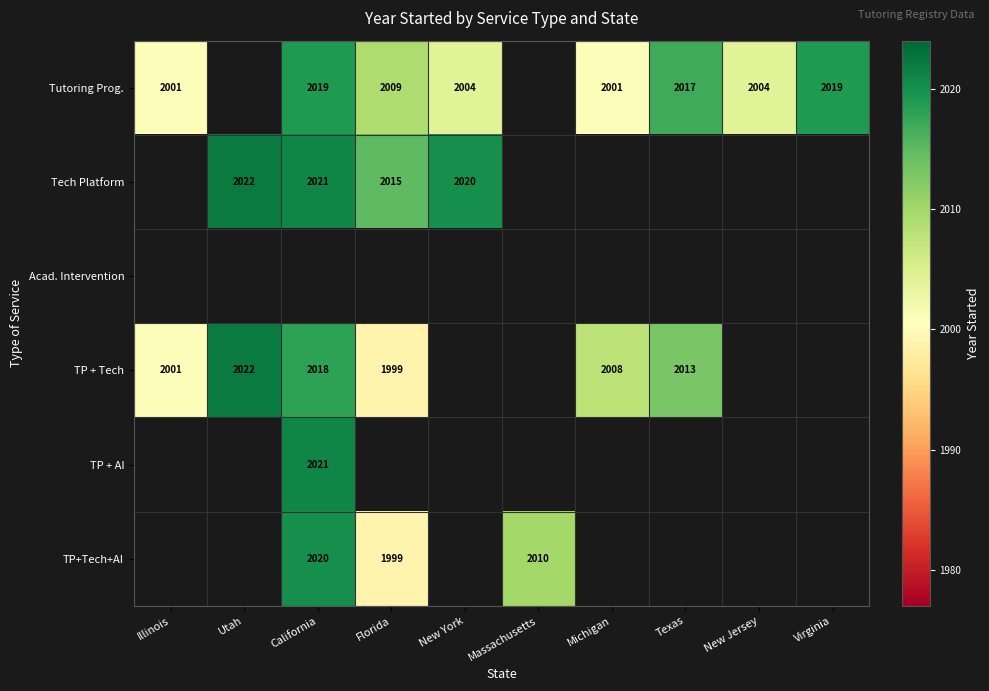

The value of TP + Tech at Florida is 1390. True or false?

False